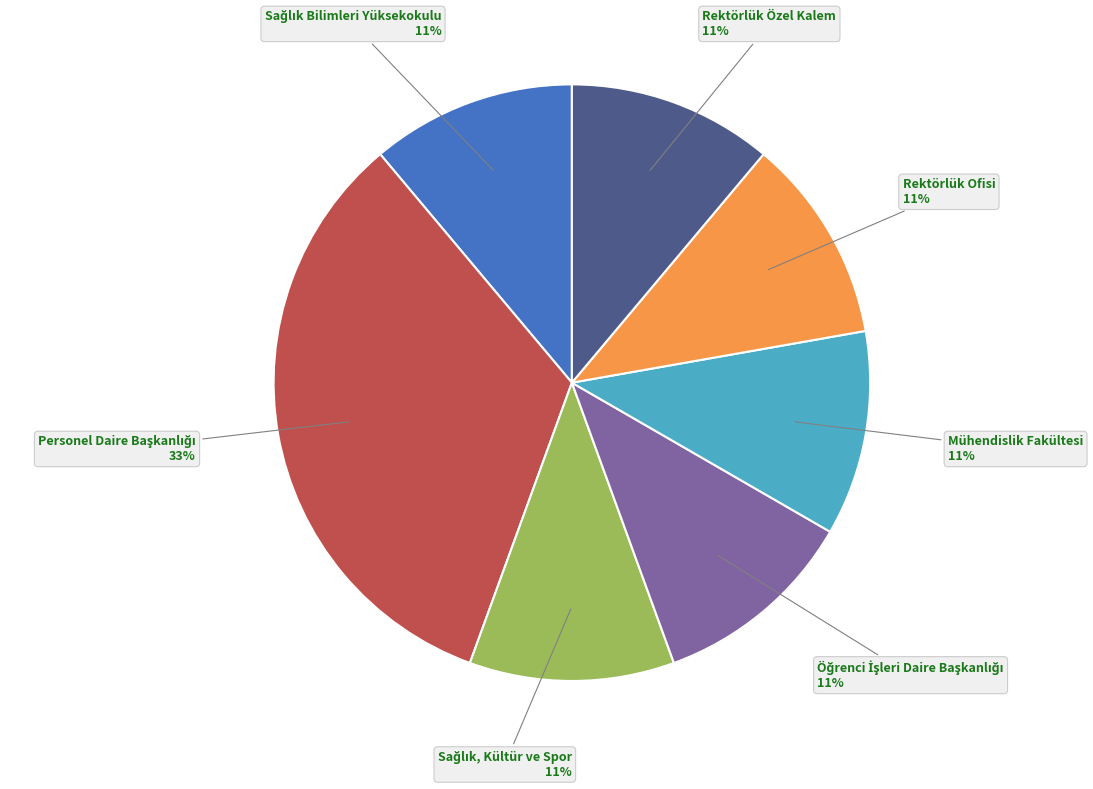

To the nearest percent, what is the difference between the largest and smallest slice percentages?

22%